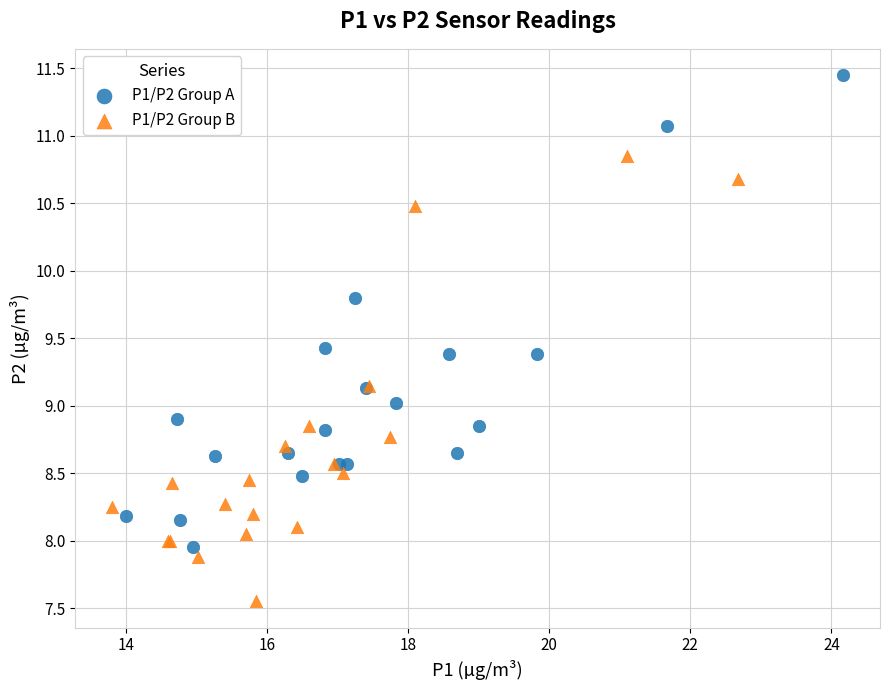

Which series contains the highest Y value?

P1/P2 Group A